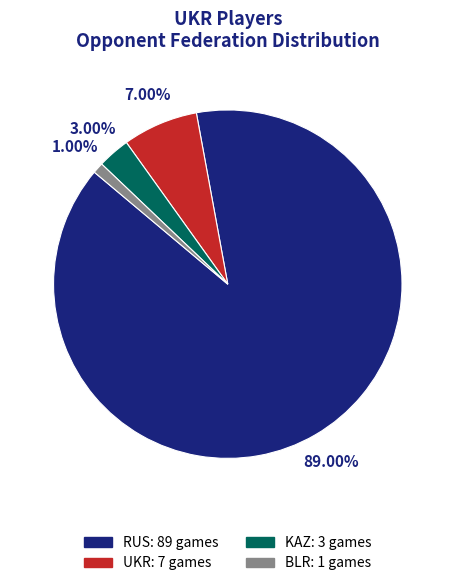

How many slices are in this pie chart?

4